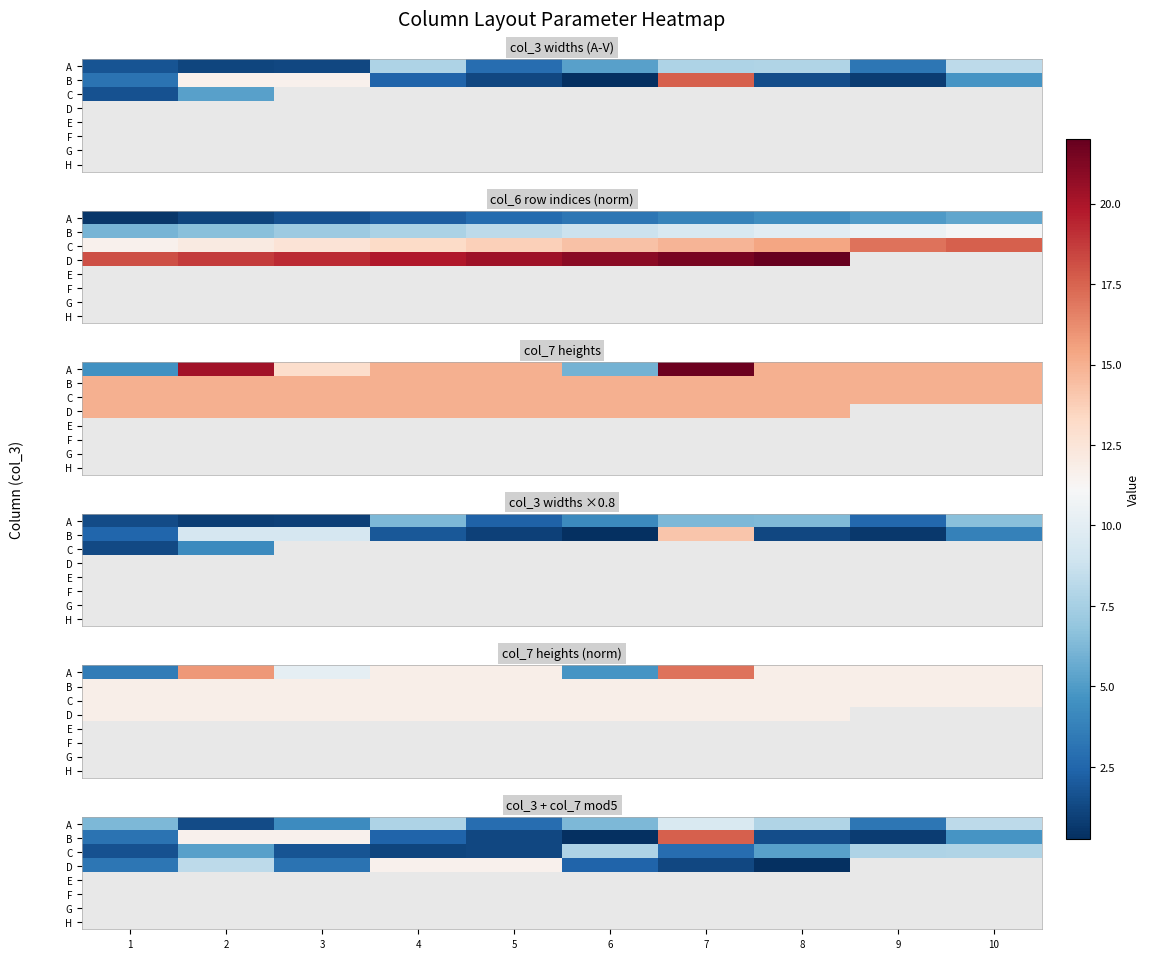

Rank the categories by A value from highest to lowest.

7, 10, 8, 4, 1, 6, 3, 9, 5, 2